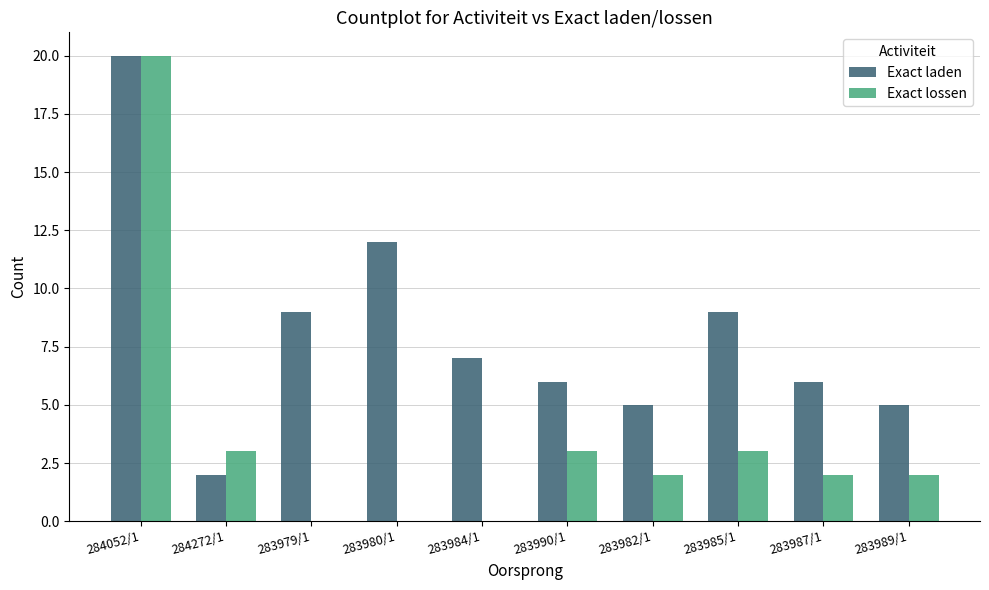

What is the sum of all Exact laden values?

81